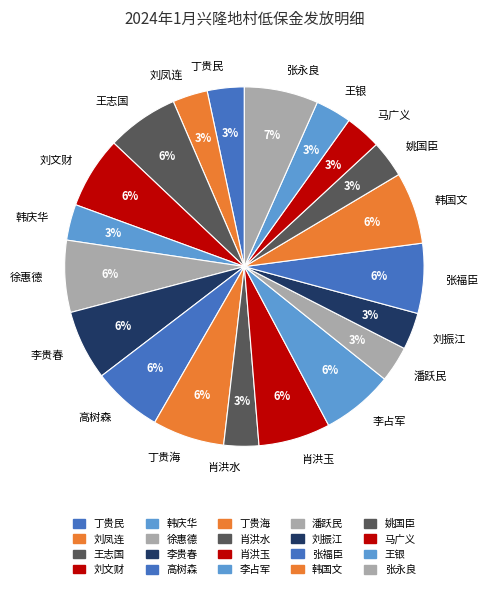

Combined, do 王银 and 刘文财 account for over 50%?

No